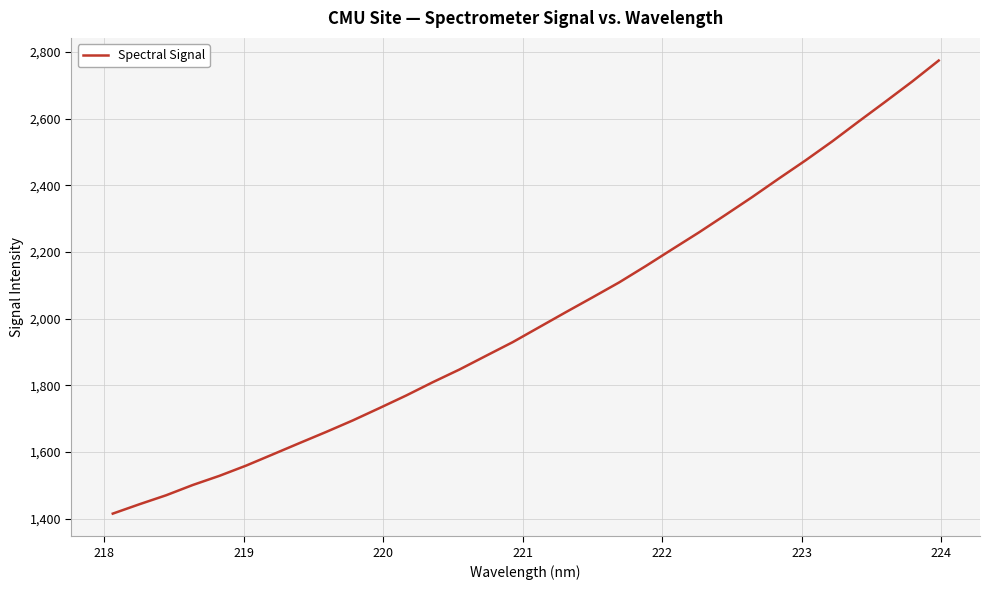

What is the smallest value displayed?

1415.4